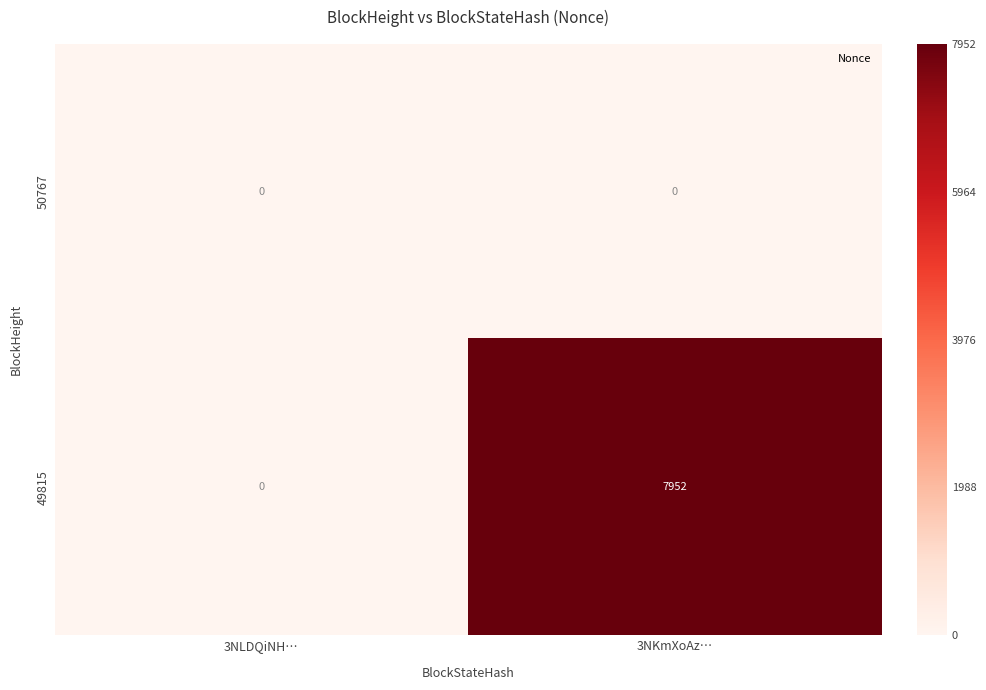

What is the total value across all series at 3NKmXoAz…?

7952